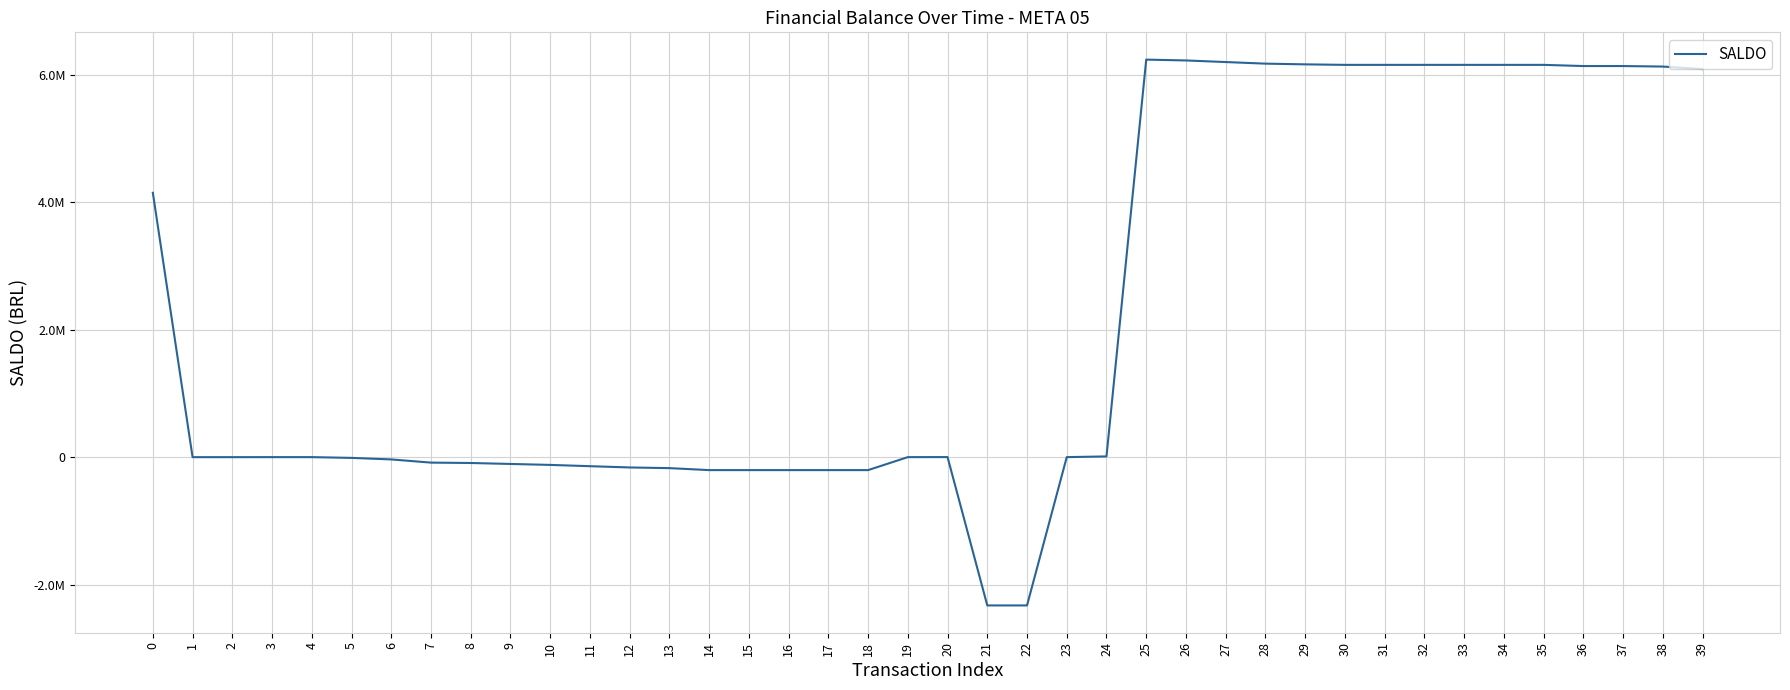

Does the chart have visible grid lines?

Yes